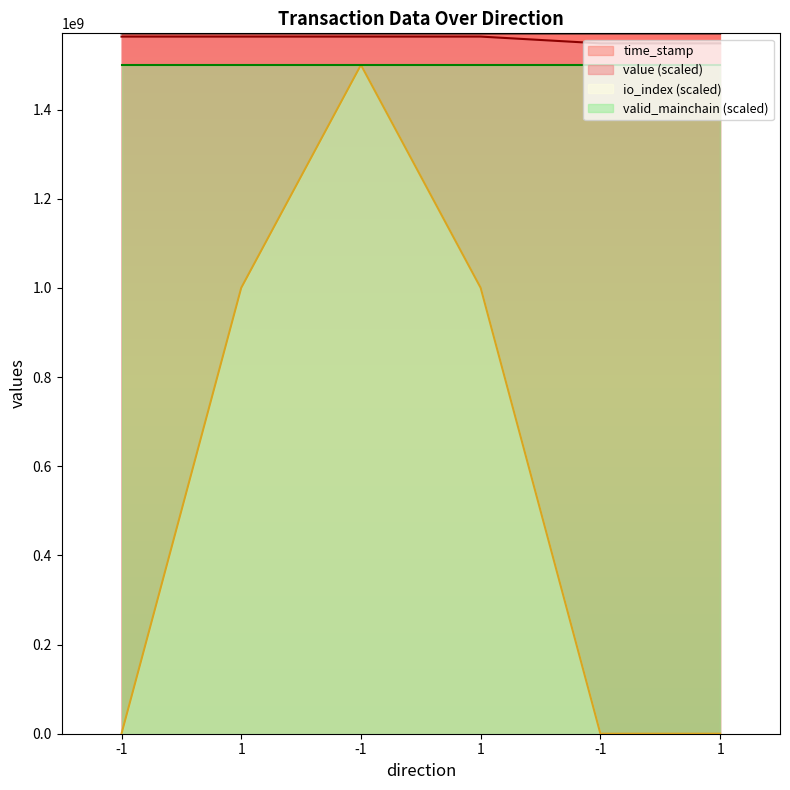

True or false: value and time_stamp intersect in this chart.

False